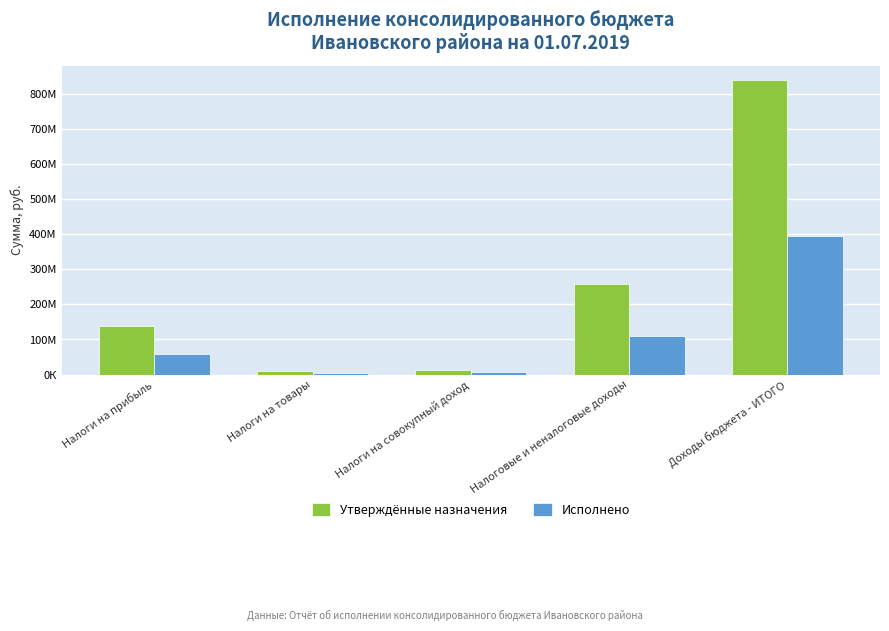

What is the label of the 2nd bar from the right?

Налоговые и неналоговые доходы